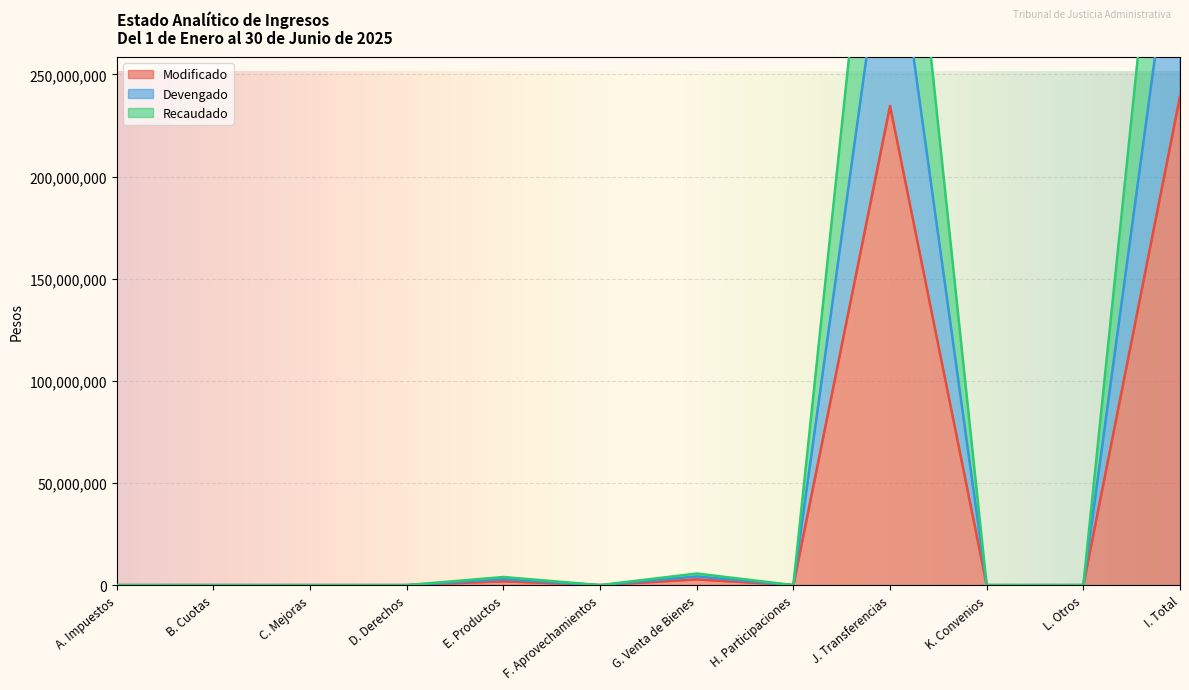

At which label is Devengado closest to 229185225?

J. Transferencias